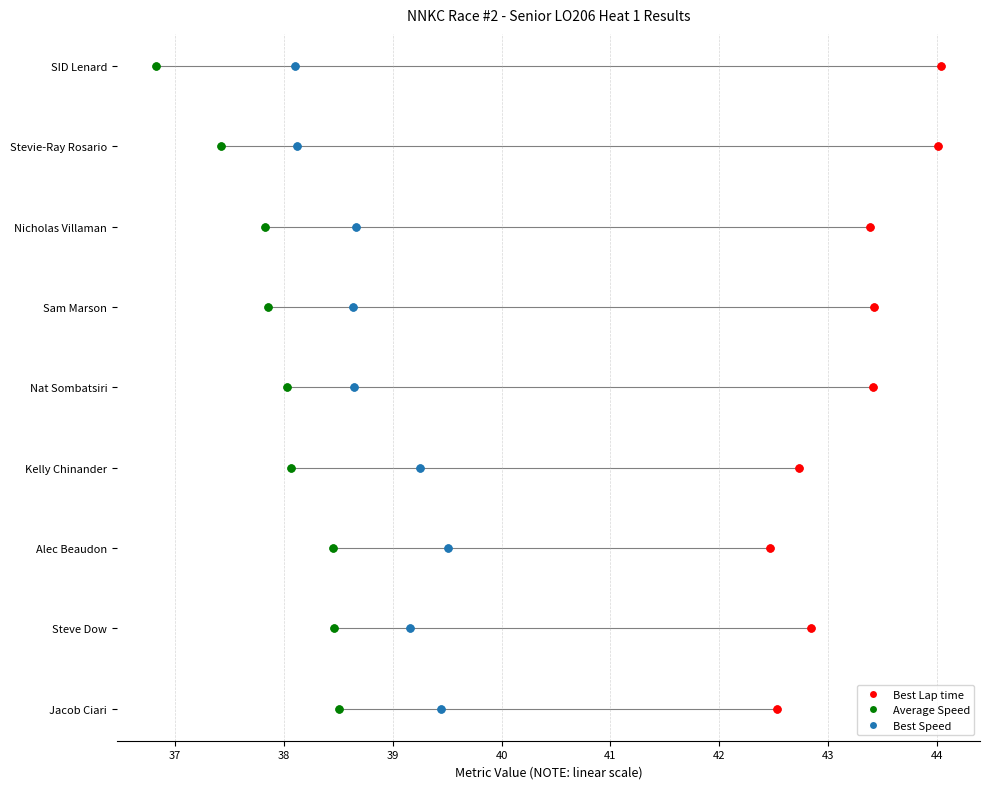

True or false: Best Lap time and Best Speed cross at least once.

False